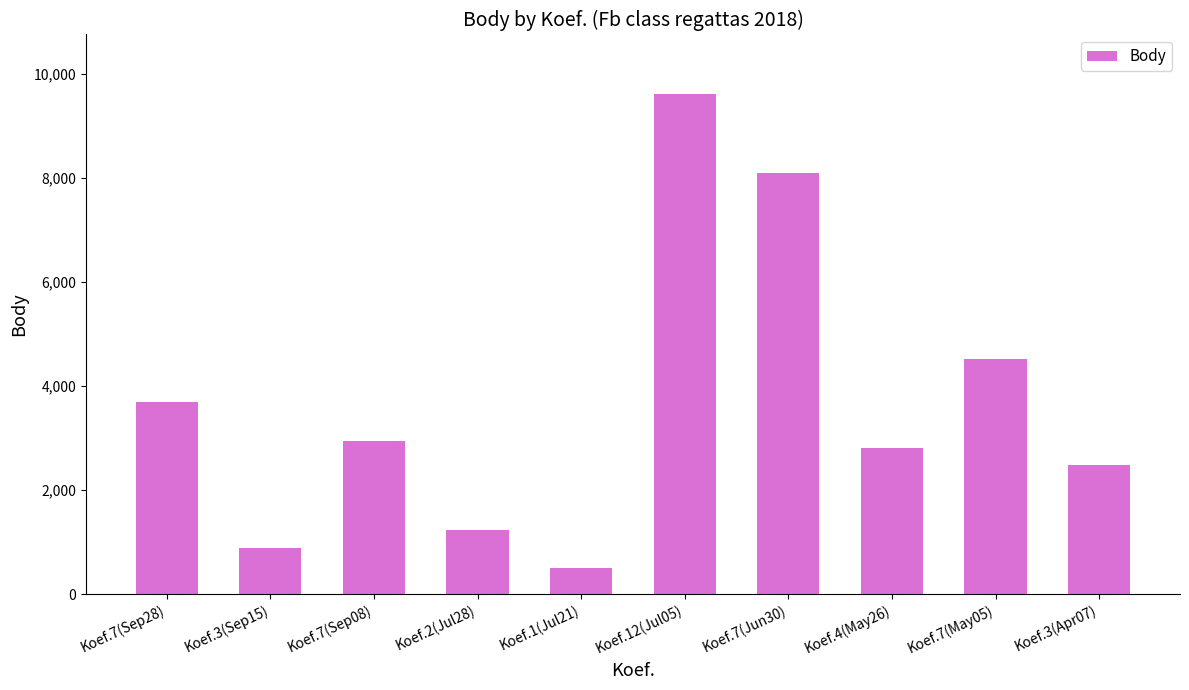

How many categories are shown in the chart?

10